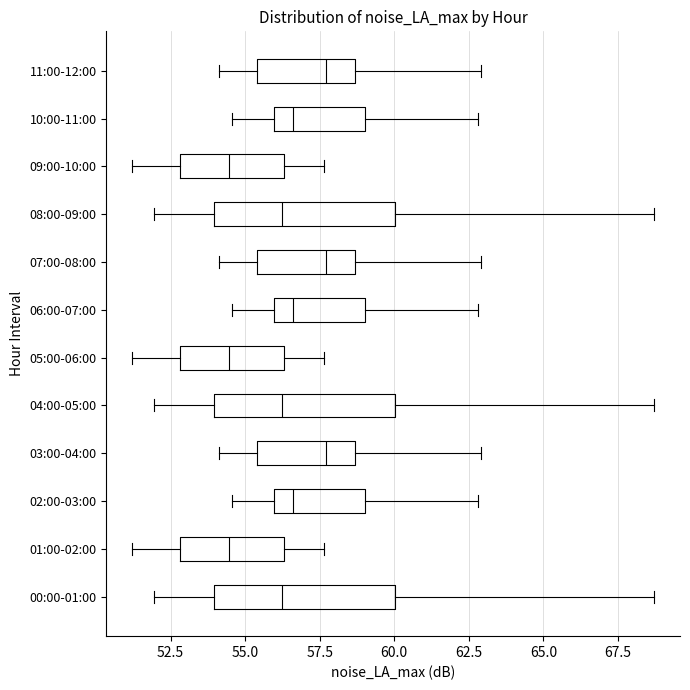

Reading bottom to top, transcribe this box plot: for each box, give where its median line is, the range the box spans, and where its two whiskers end, as read against the x-axis. The values are not printed on the chart, so give them approximately, as read against the axis.

00:00-01:00: median 56.0, box 54.0 to 60.0, whiskers 52.0 to 68.5
01:00-02:00: median 54.5, box 53.0 to 56.5, whiskers 51.0 to 57.5
02:00-03:00: median 56.5, box 56.0 to 59.0, whiskers 54.5 to 63.0
03:00-04:00: median 57.5, box 55.5 to 58.5, whiskers 54.0 to 63.0
04:00-05:00: median 56.0, box 54.0 to 60.0, whiskers 52.0 to 68.5
05:00-06:00: median 54.5, box 53.0 to 56.5, whiskers 51.0 to 57.5
06:00-07:00: median 56.5, box 56.0 to 59.0, whiskers 54.5 to 63.0
07:00-08:00: median 57.5, box 55.5 to 58.5, whiskers 54.0 to 63.0
08:00-09:00: median 56.0, box 54.0 to 60.0, whiskers 52.0 to 68.5
09:00-10:00: median 54.5, box 53.0 to 56.5, whiskers 51.0 to 57.5
10:00-11:00: median 56.5, box 56.0 to 59.0, whiskers 54.5 to 63.0
11:00-12:00: median 57.5, box 55.5 to 58.5, whiskers 54.0 to 63.0